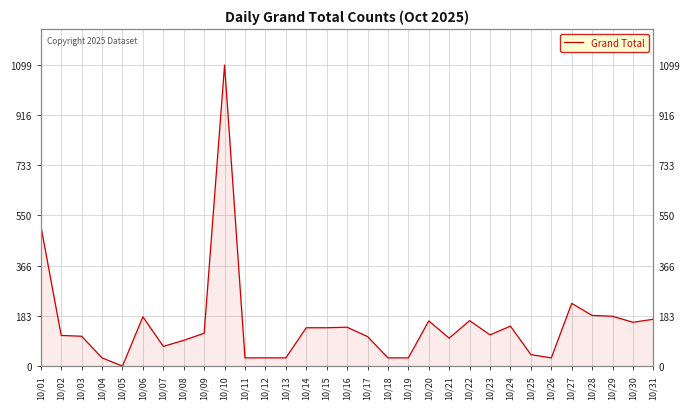

Is it true that the value at 10/21 is 135?

False